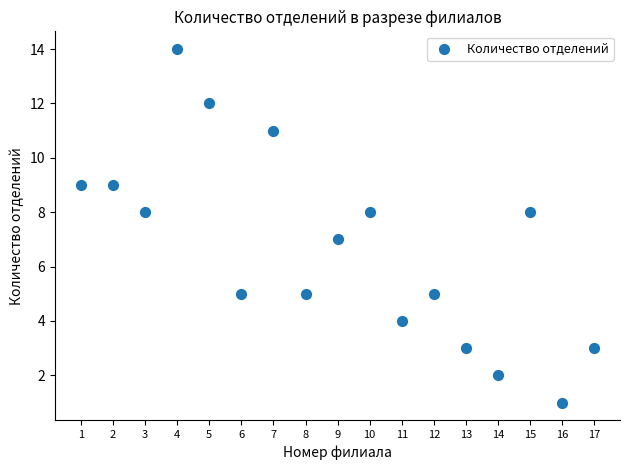

What is the range of X values (max minus min)?

16